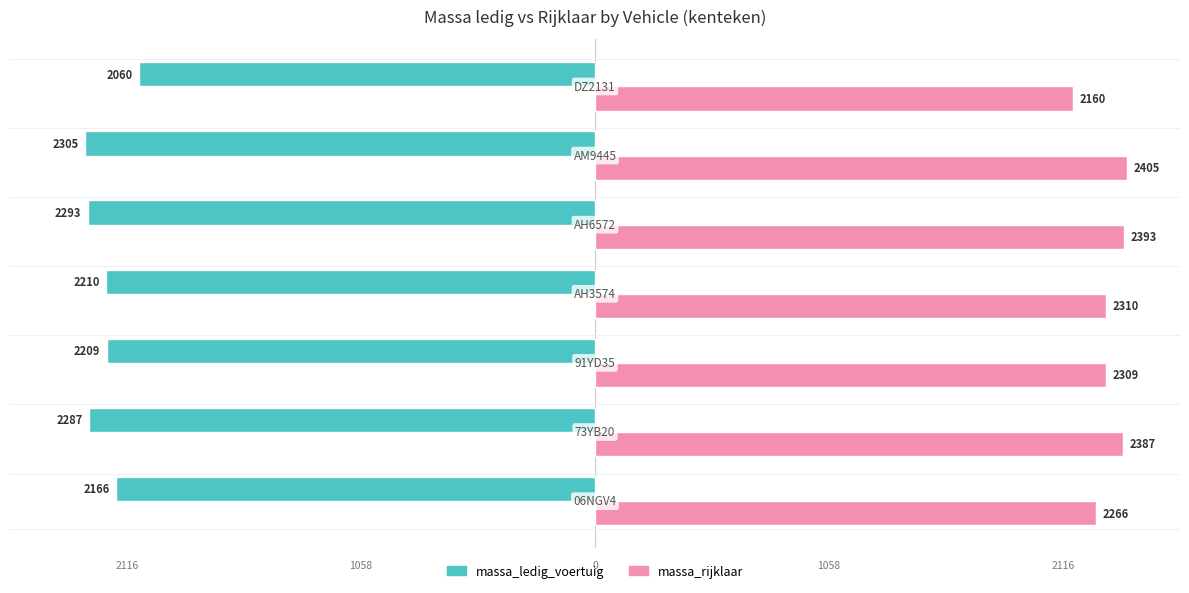

What are all the series names shown in the legend?

massa_ledig_voertuig, massa_rijklaar